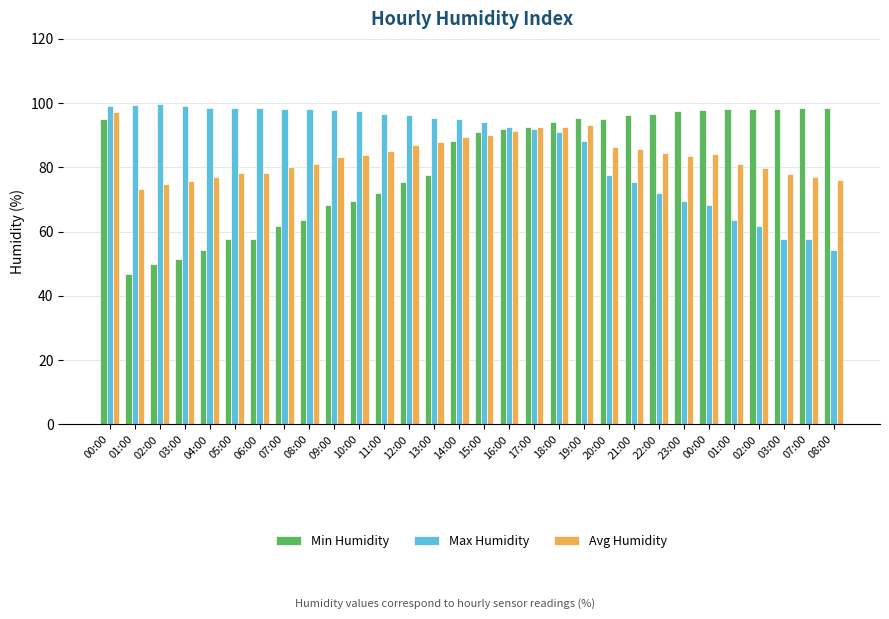

Count the number of categories in the chart.

30